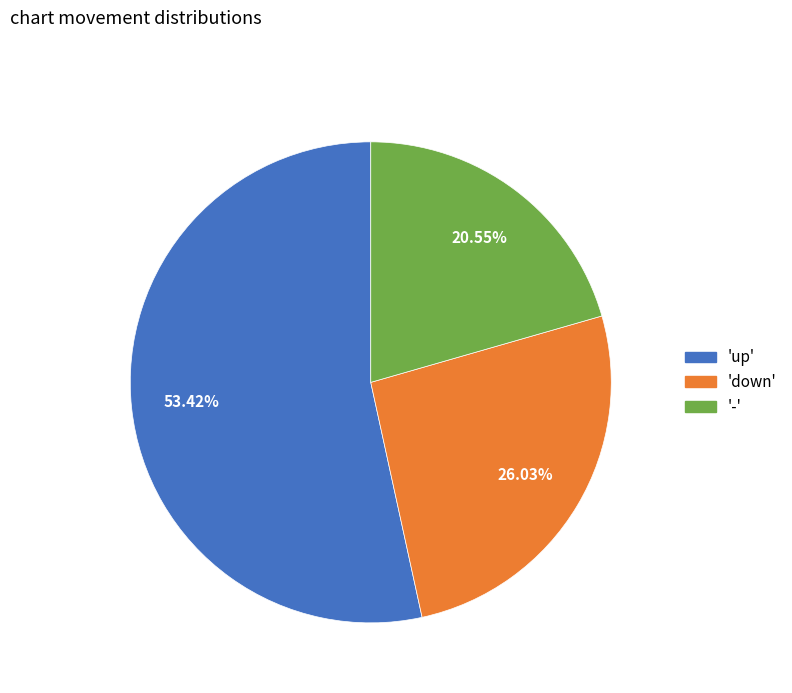

How many slices are in this pie chart?

3